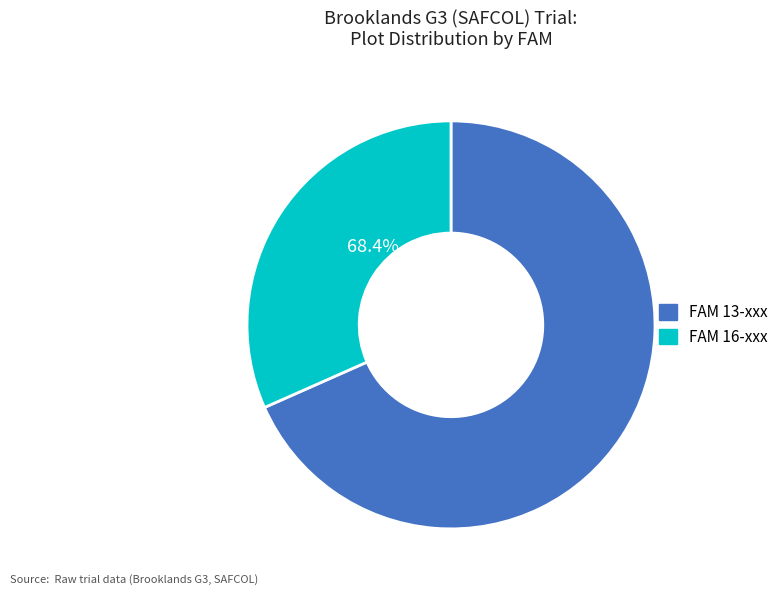

Is 13-012 the majority of the pie?

No